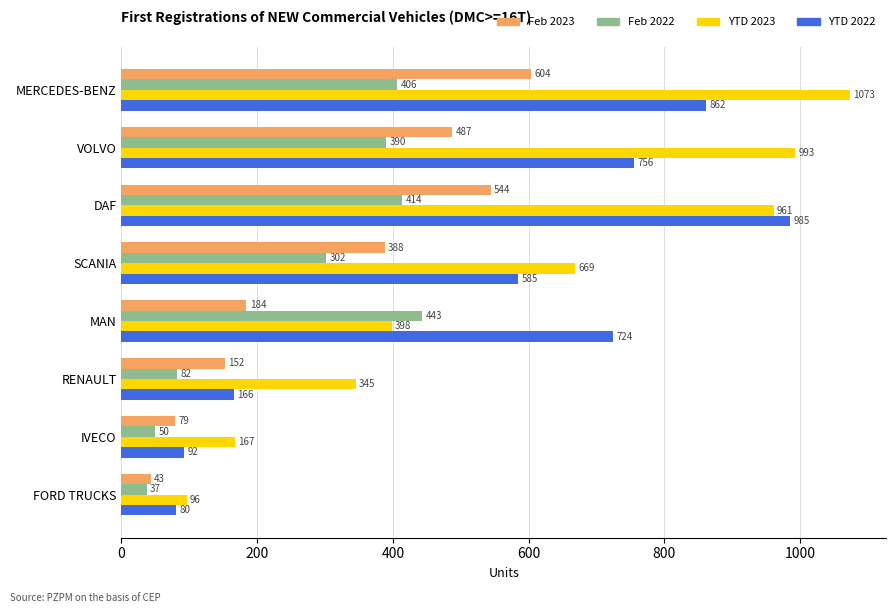

Which series has the largest total across all categories?

YTD 2023